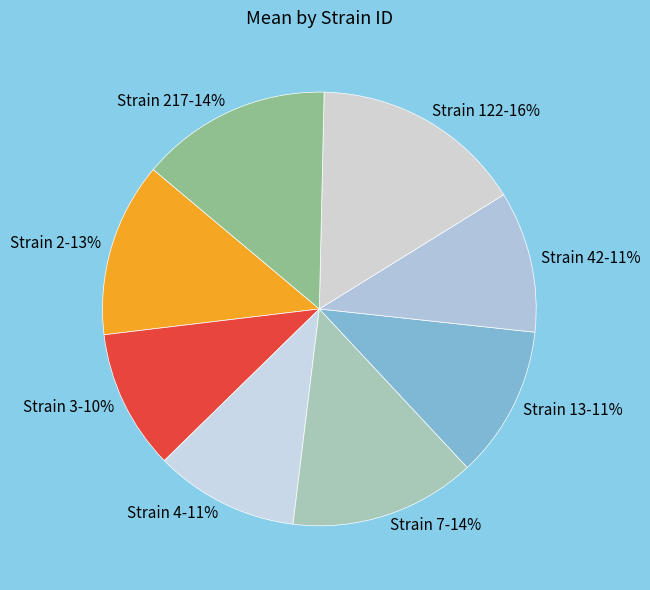

Count the number of slices in the pie.

8